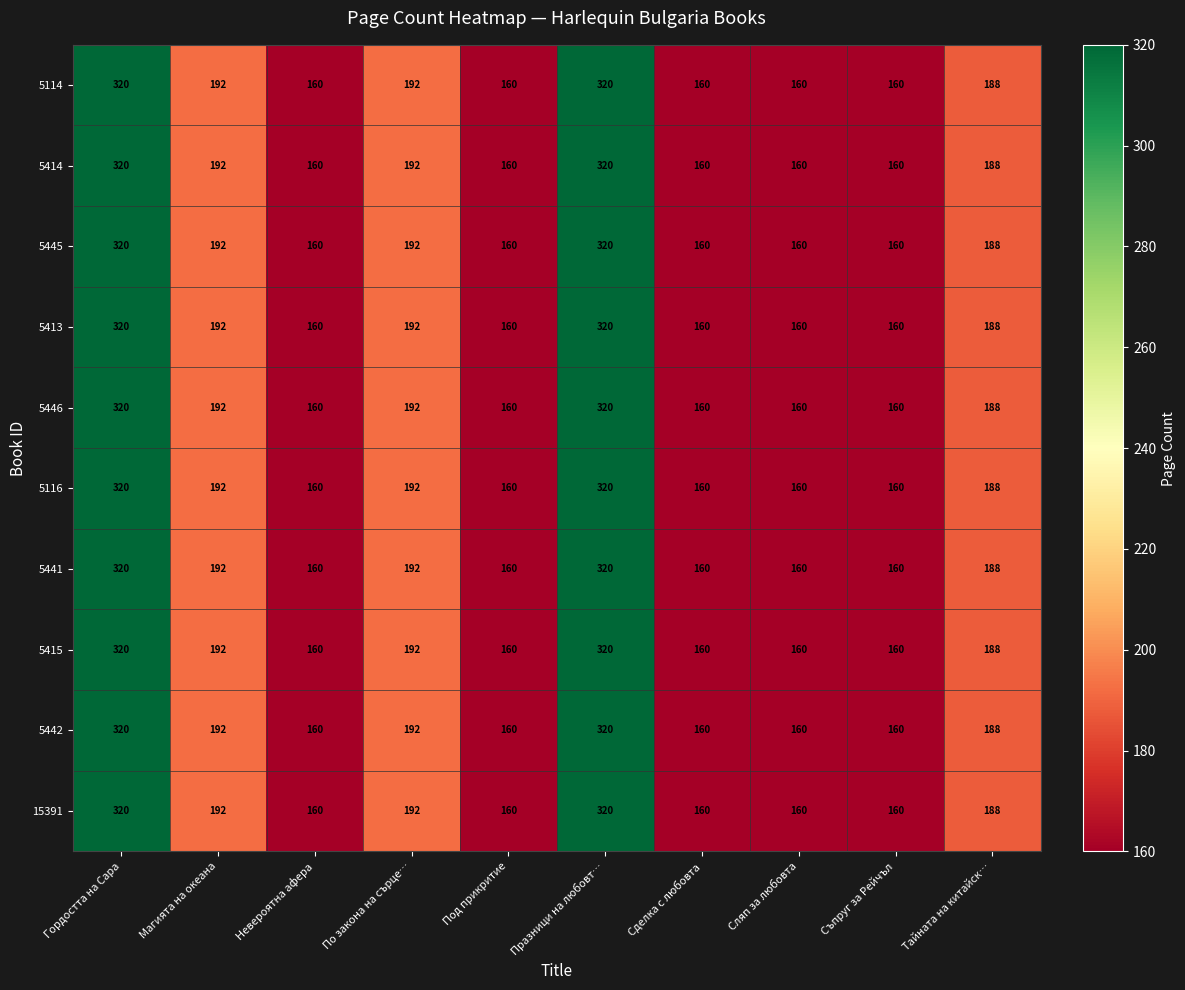

What is the greatest value displayed?

320